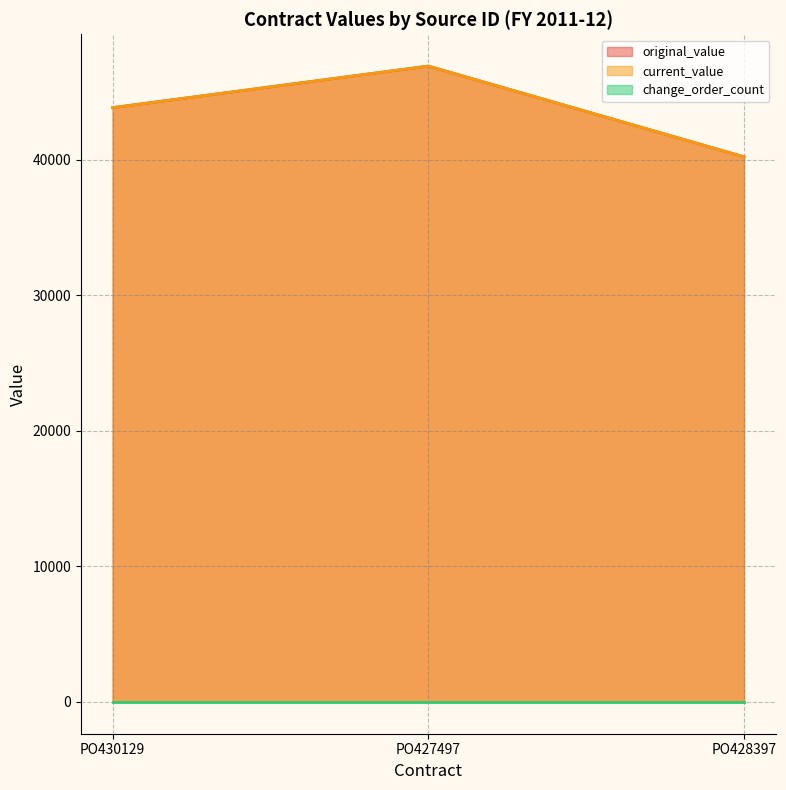

The value of current_value at PO427497 is 30377. True or false?

False